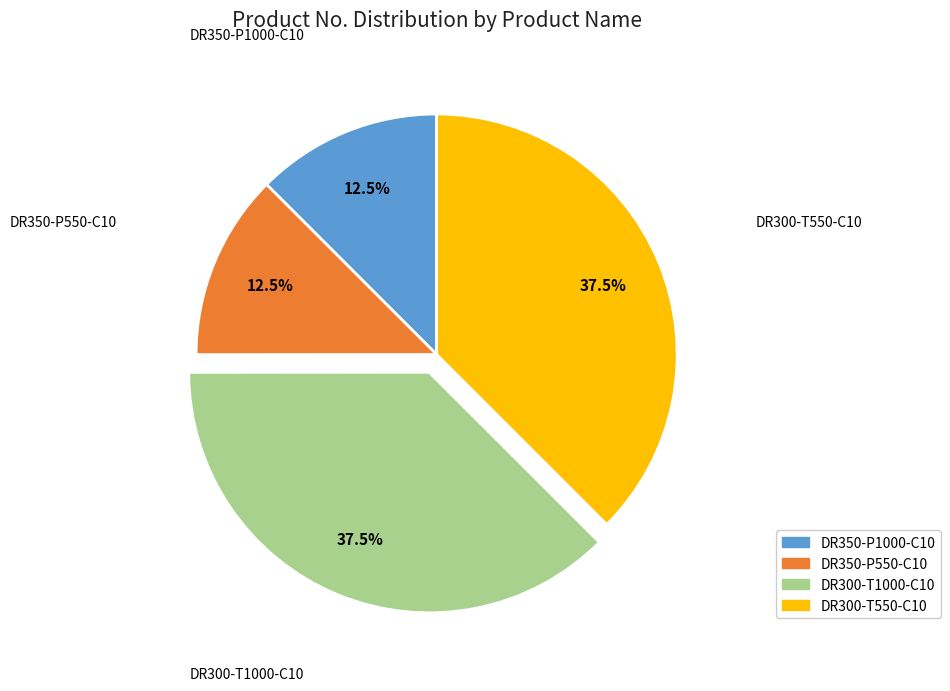

Is it true that DR300-T550-C10 is 50% of the pie?

False